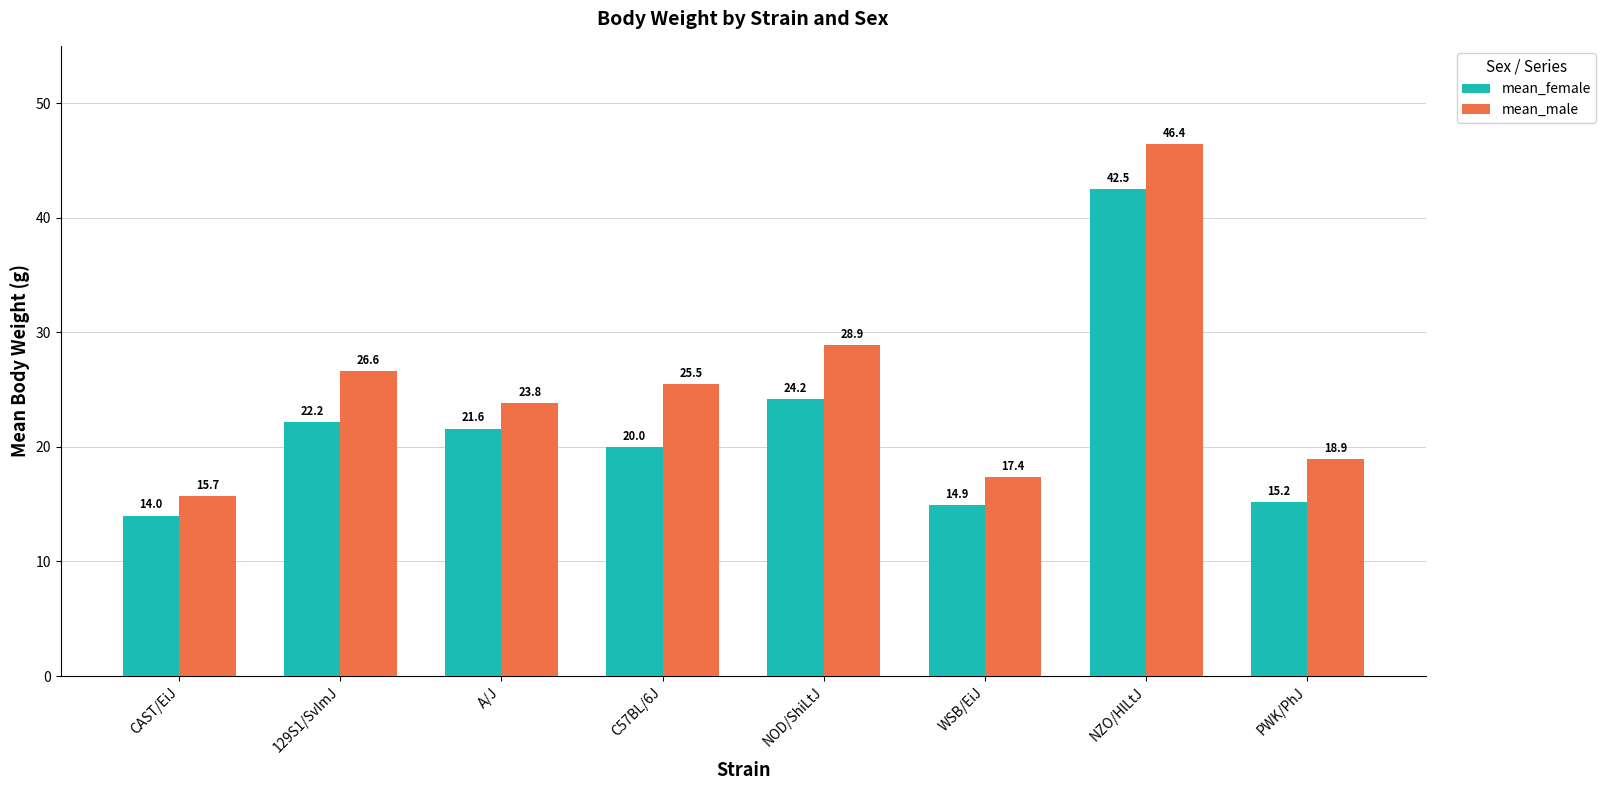

What is the spread (max minus min) of values at 129S1/SvImJ?

4.4